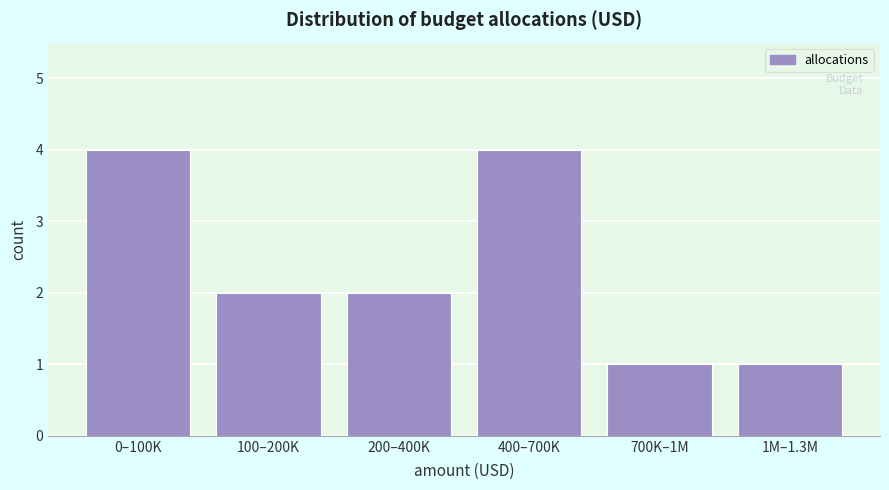

Reading left to right, list all the values displayed in this chart.

0–100K=4	100–200K=2	200–400K=2	400–700K=4	700K–1M=1	1M–1.3M=1